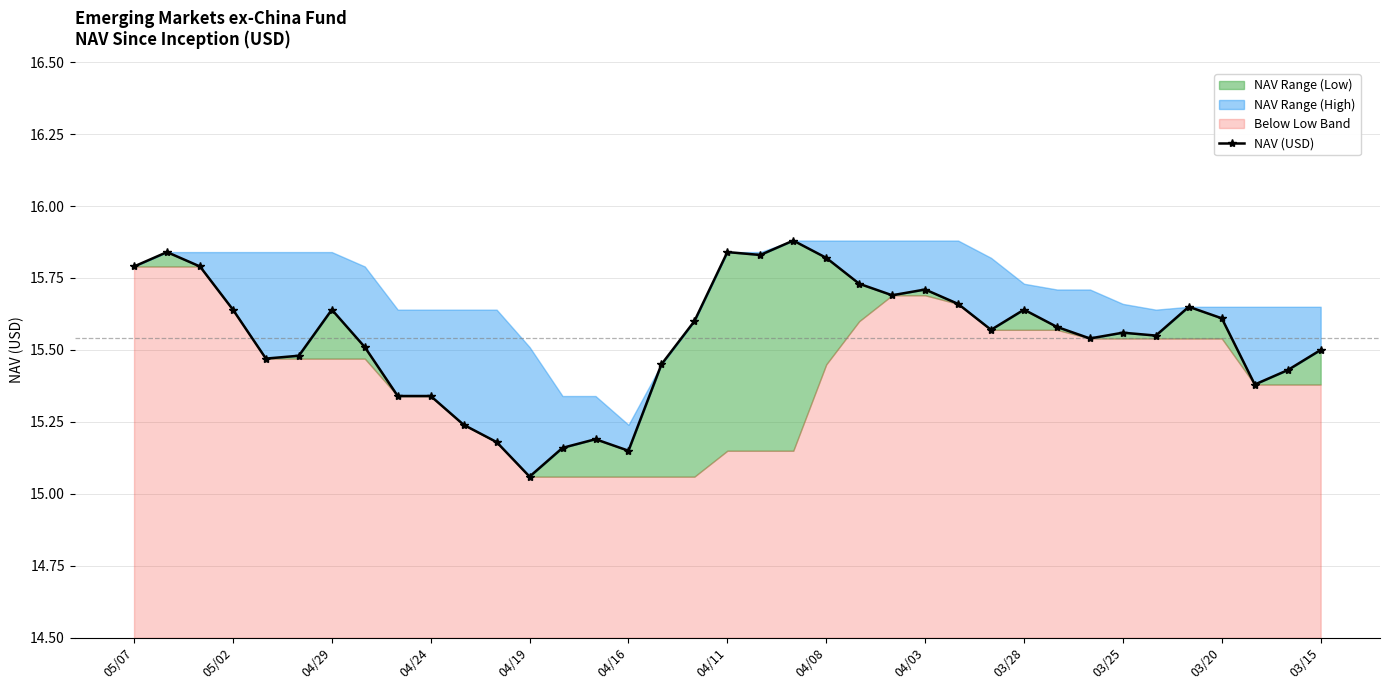

What is the label of the 15th point from the left?

14